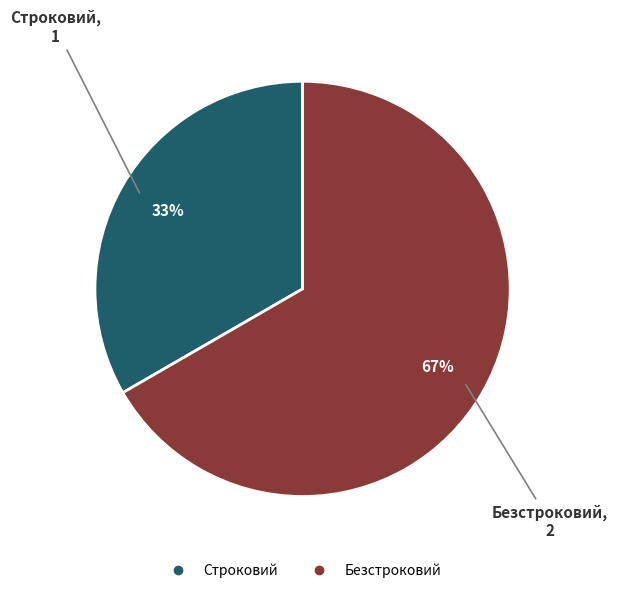

Which has a higher value, Строковий or Безстроковий?

Безстроковий